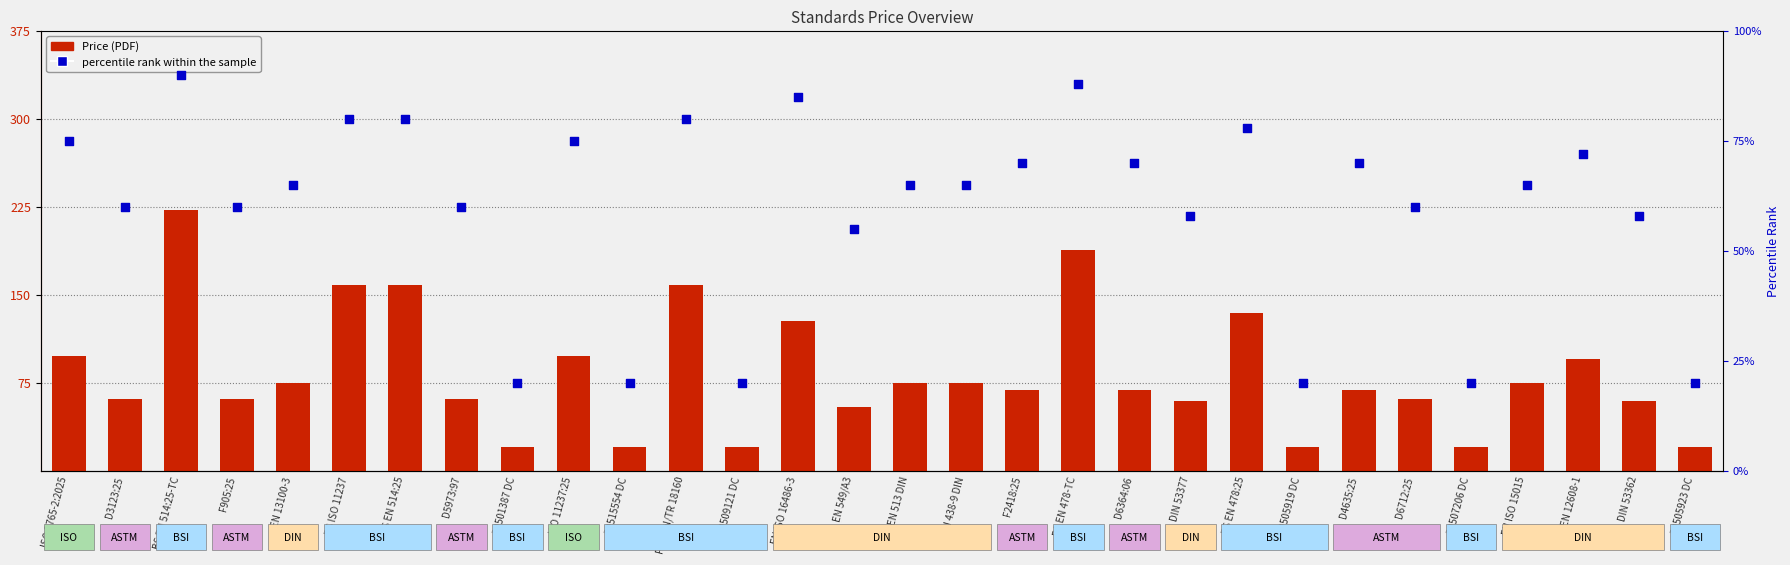

Which series has the largest Y range (max minus min)?

Price (PDF)